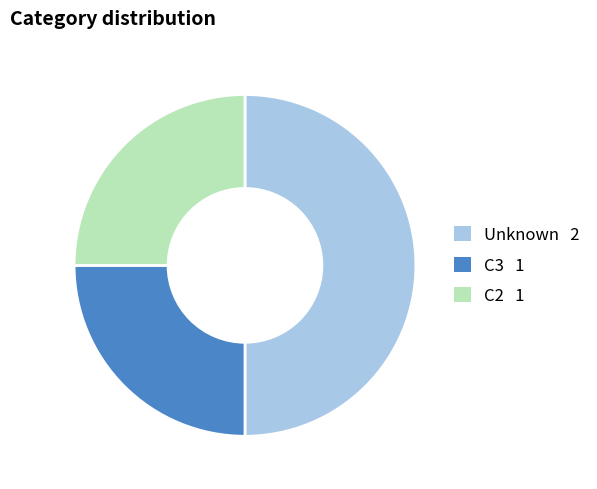

Approximately how many times larger is the value at Unknown compared to C2?

2.0